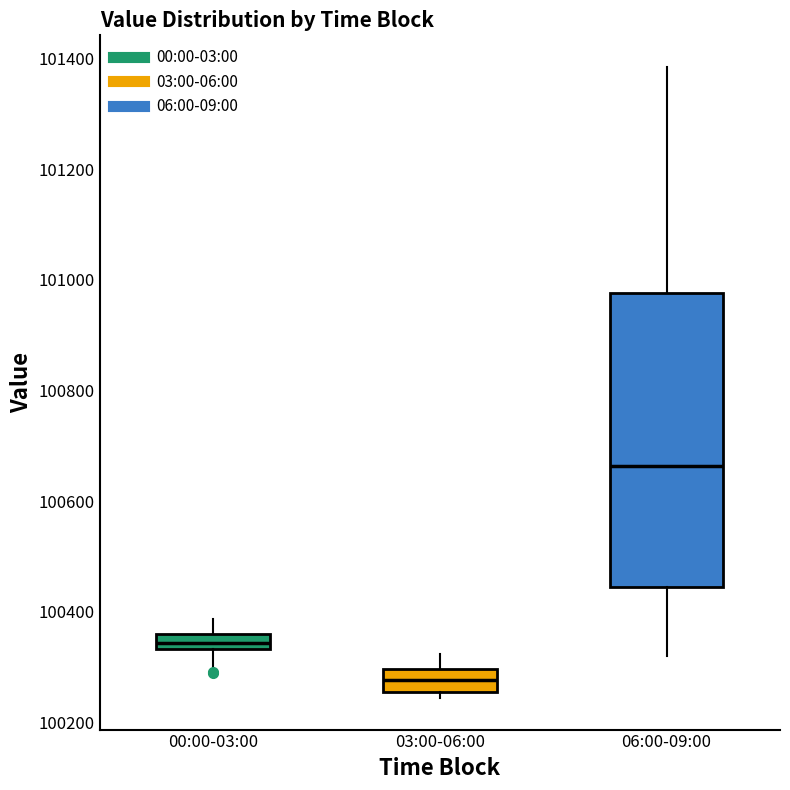

Where is the upper edge of the box for 03:00-06:00 on the y-axis? The values are not printed on the chart, so give them approximately, as read against the axis.

100300